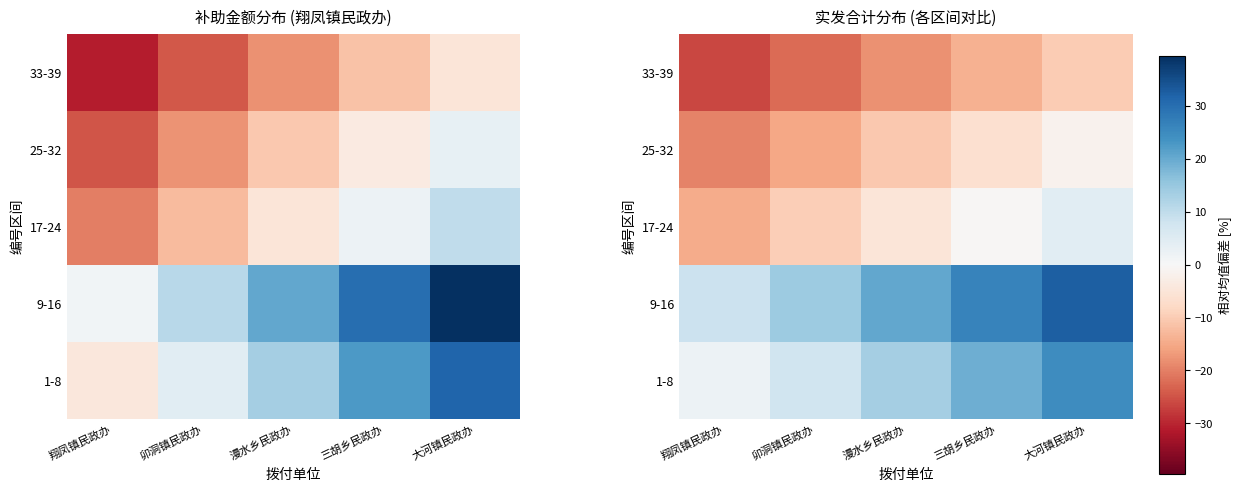

True or false: 25-32 has a value of -7.8 at 卯洞镇民政办.

False